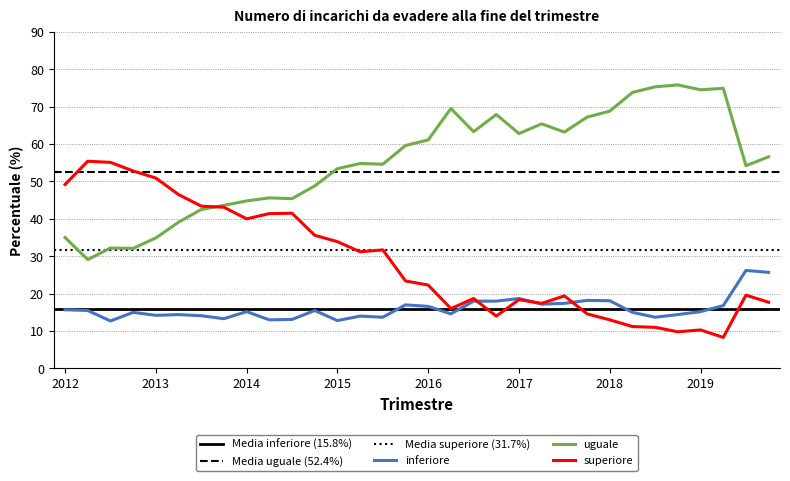

What is the minimum value for superiore?

8.3